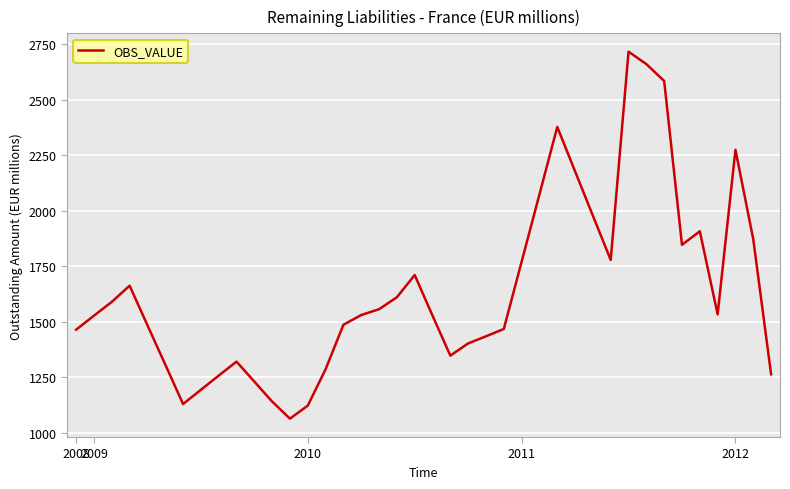

What is the greatest value displayed?

2717